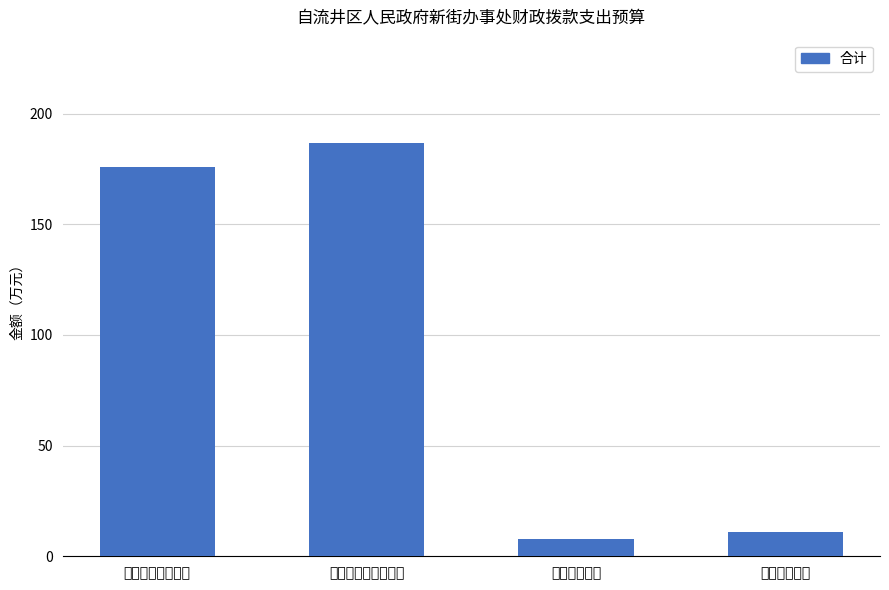

List the labels in order of value, largest first.

社会保障和就业支出, 一般公共服务支出, 住房保障支出, 卫生健康支出